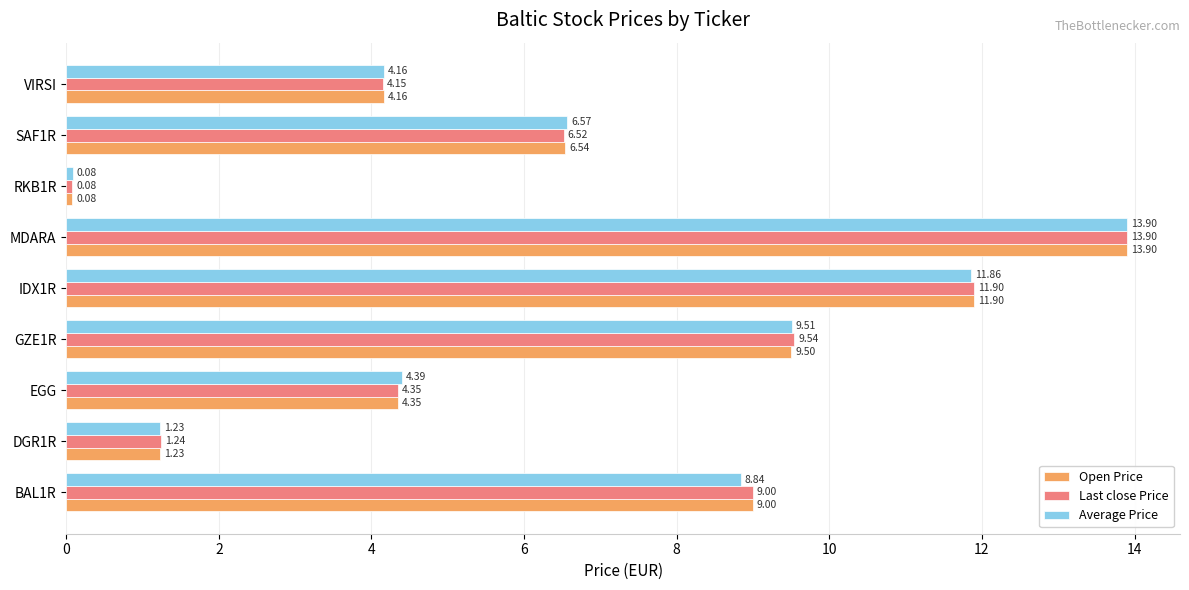

What is the difference between the second highest and minimum values in the Last close Price series?

11.8